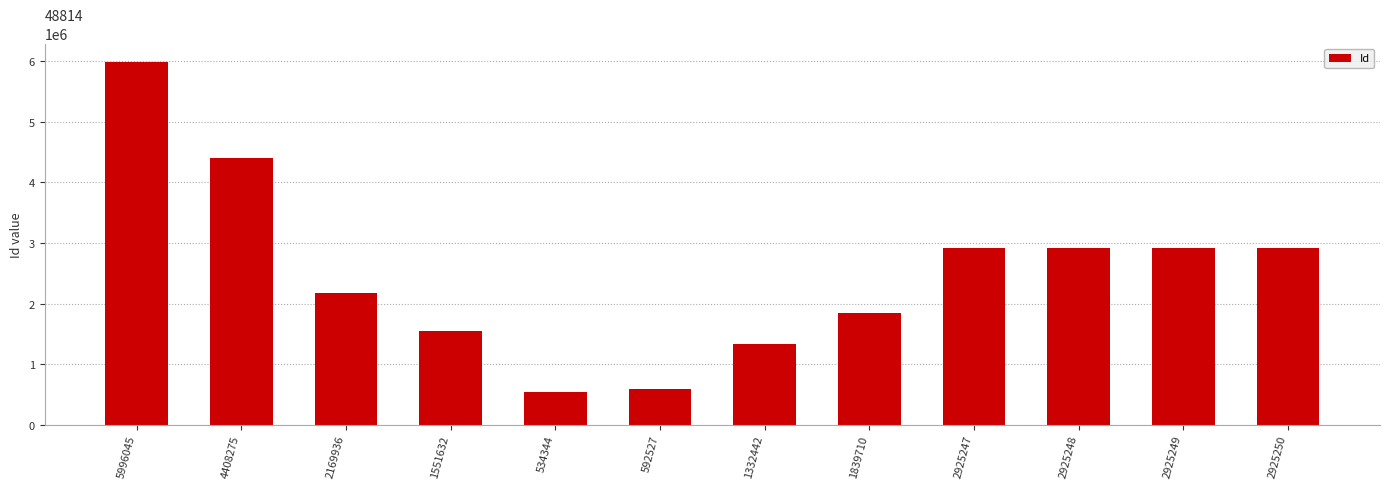

What is the difference between the second highest and minimum values?

3873931